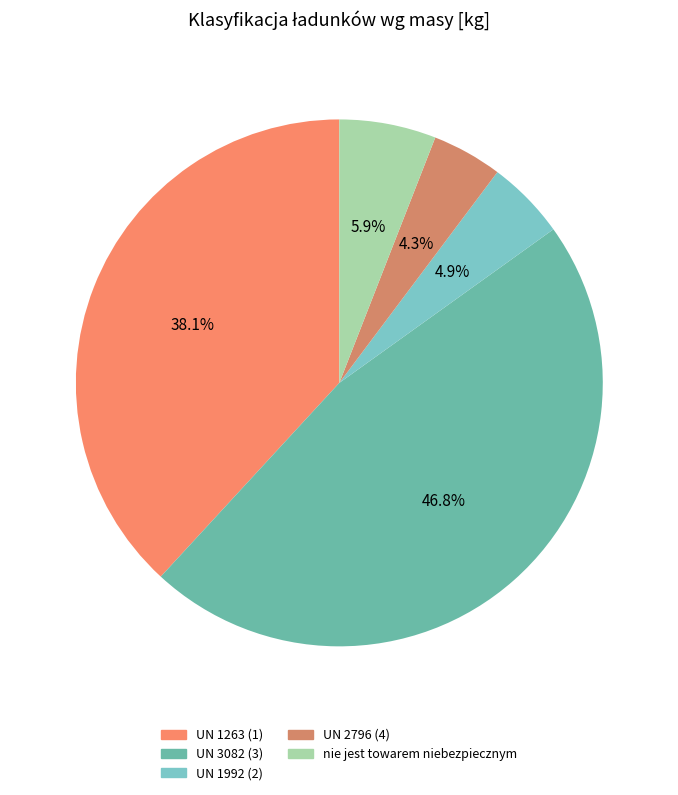

What portion of the pie excludes UN 2796 (4)?

95.7%